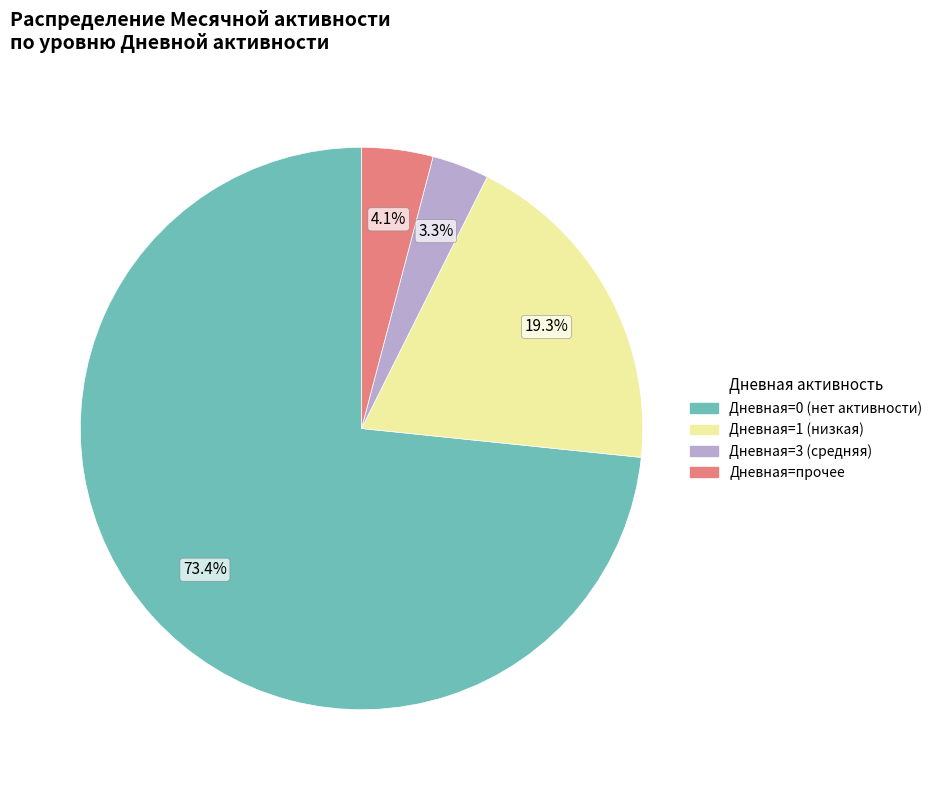

Is there any slice that represents more than half of the pie?

Yes